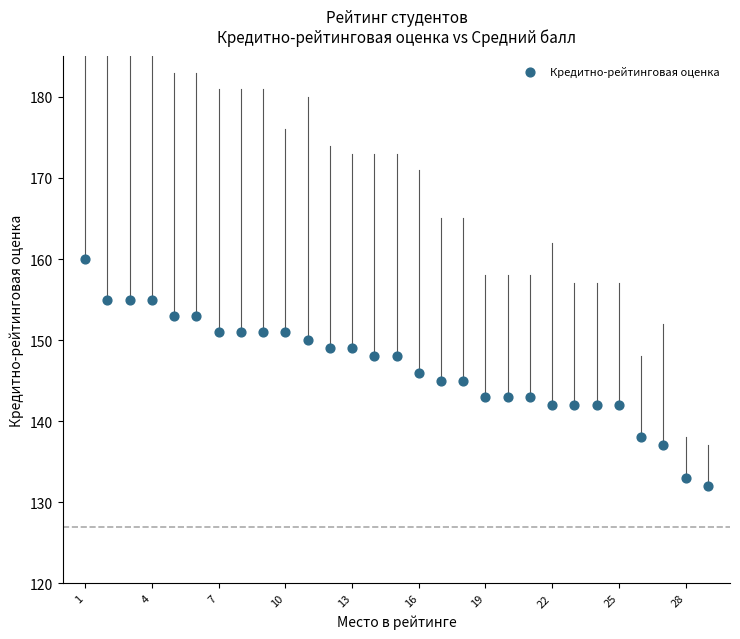

What is the range of X values (max minus min)?

28